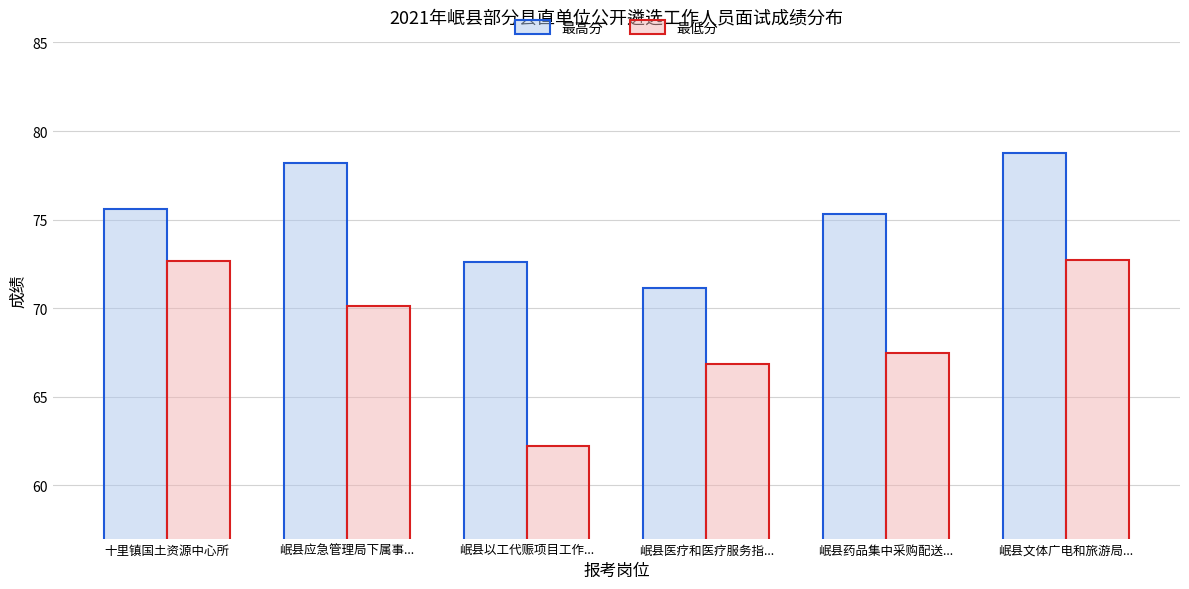

What is the label of the 4th bar from the left?

岷县医疗和医疗服务指...